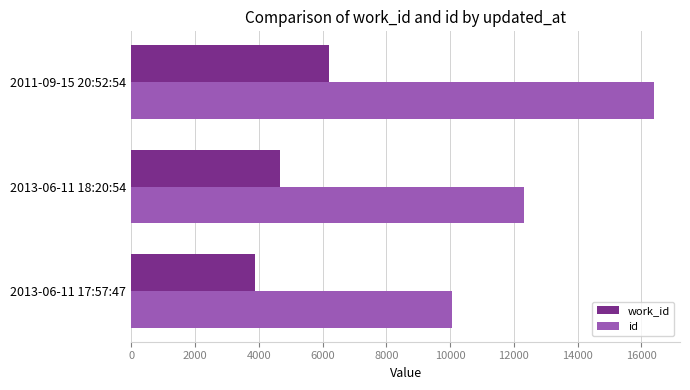

Between 2013-06-11 18:20:54 and 2011-09-15 20:52:54, which series saw the biggest shift?

id